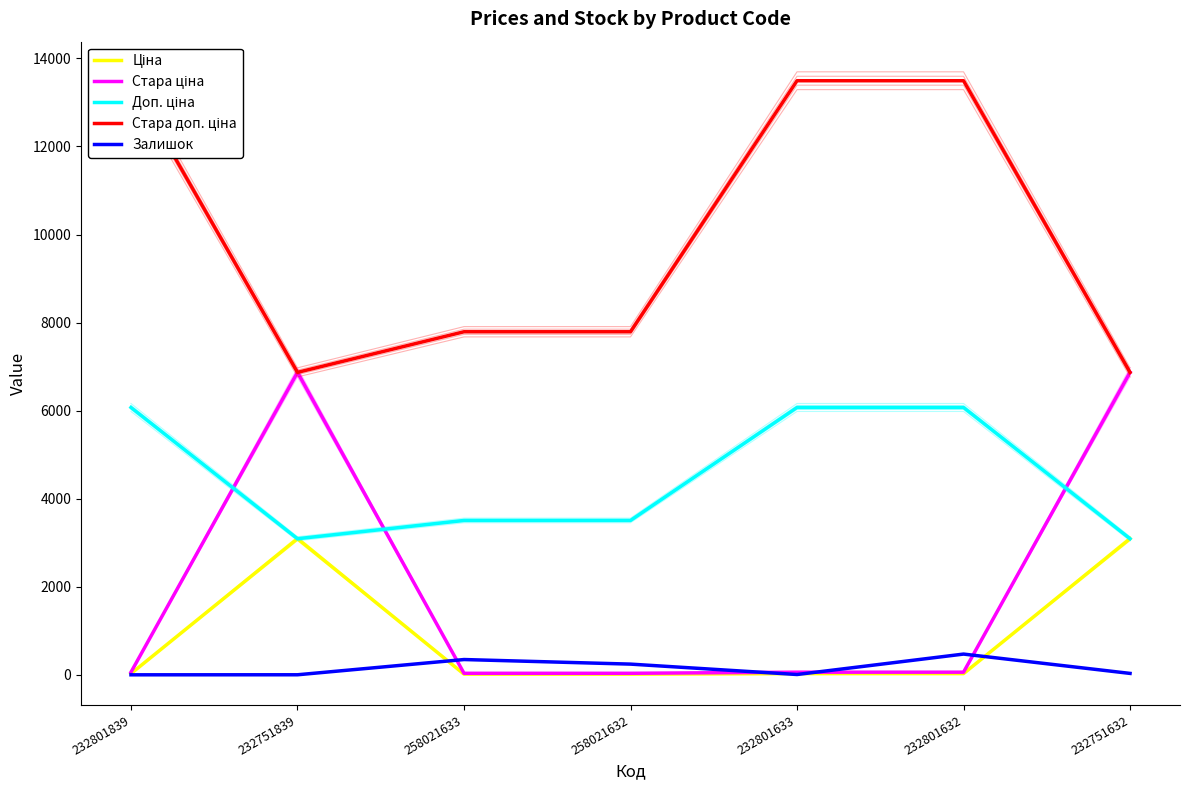

Reading left to right, transcribe all the data shown in this chart.

Ціна: 27.0	3091.2	15.6	15.6	27.0	27.0	3091.2
Стара ціна: 60.0	6869.4	34.6	34.6	60.0	60.0	6869.4
Доп. ціна: 6072.0	3091.0	3506.0	3506.0	6072.0	6072.0	3091.0
Стара доп. ціна: 13493.2	6869.4	7791.8	7791.8	13493.2	13493.2	6869.4
Залишок: 0.0	1.0	347.0	243.0	7.0	471.0	32.0